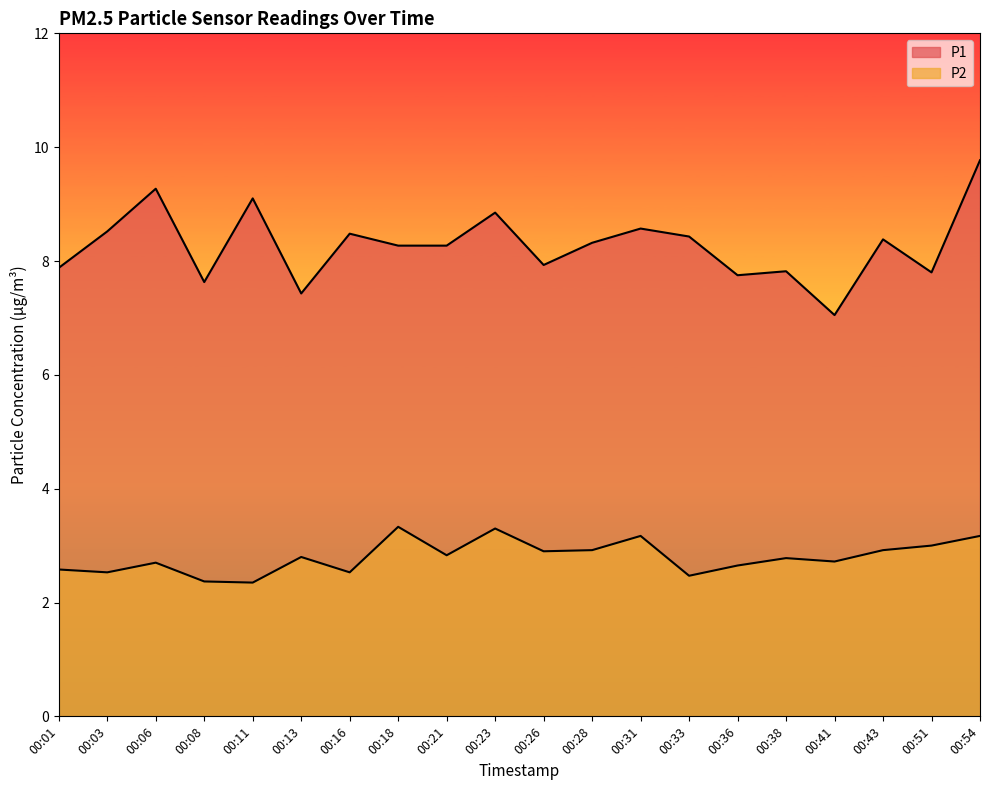

List the series in order of their peak value, highest first.

P1, P2